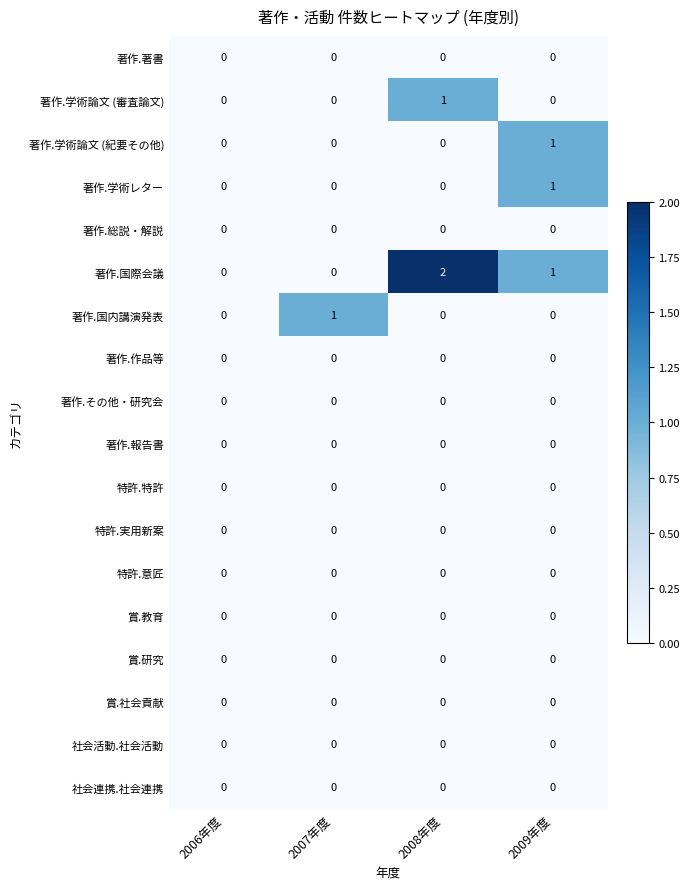

Which series has the widest spread of values?

著作.国際会議